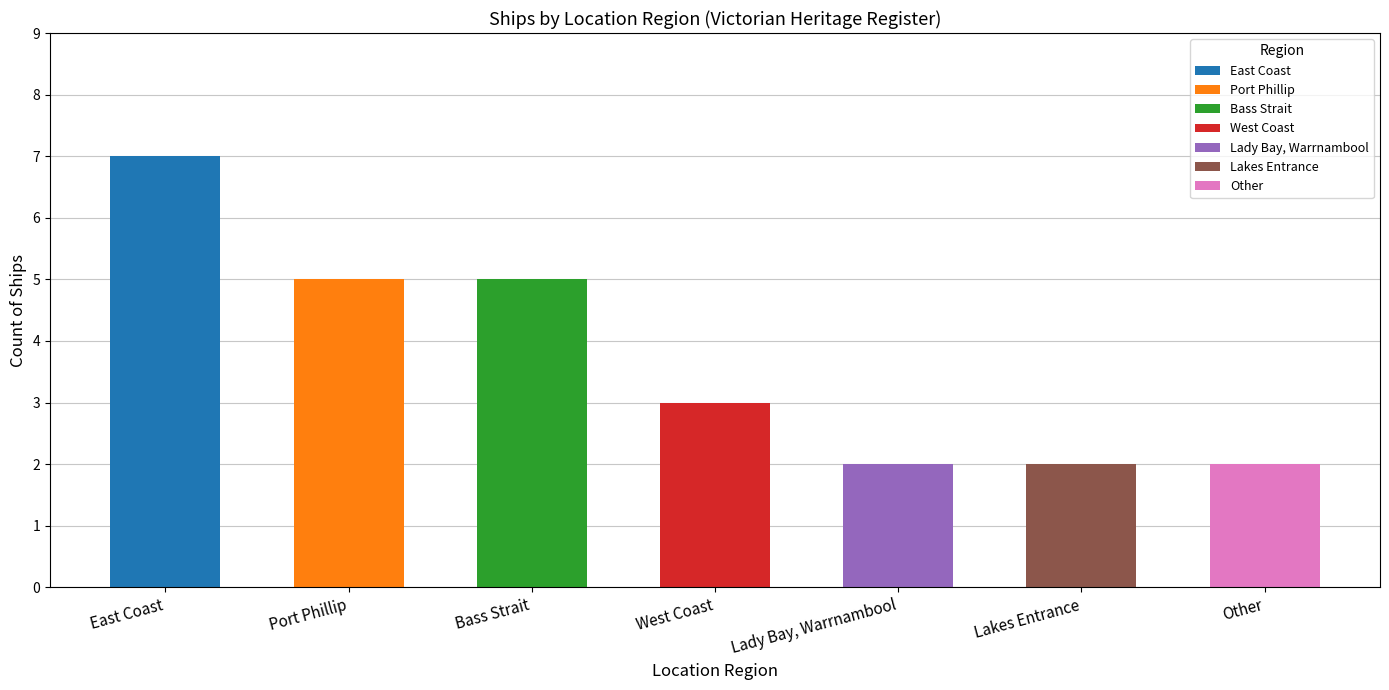

What is the value of the 6th bar from the left?

2